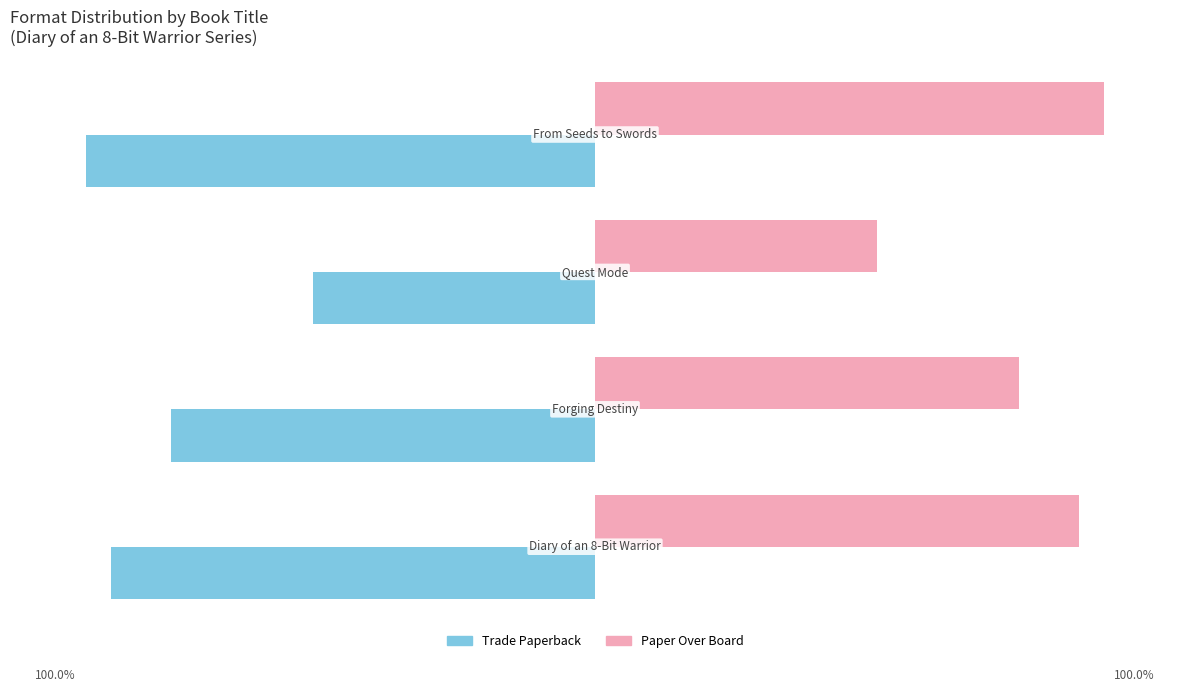

Which series has the largest total across all categories?

Paper Over Board